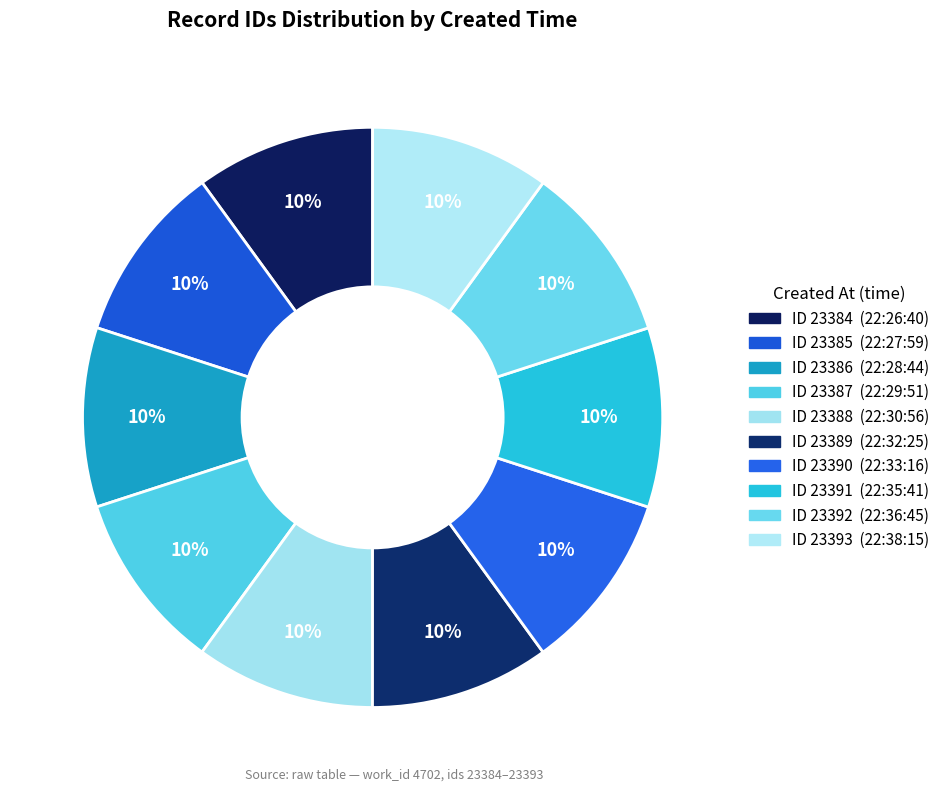

Rank the categories by value from highest to lowest.

2014-02-05 22:38:15, 2014-02-05 22:36:45, 2014-02-05 22:35:41, 2014-02-05 22:33:16, 2014-02-05 22:32:25, 2014-02-05 22:30:56, 2014-02-05 22:29:51, 2014-02-05 22:28:44, 2014-02-05 22:27:59, 2014-02-05 22:26:40